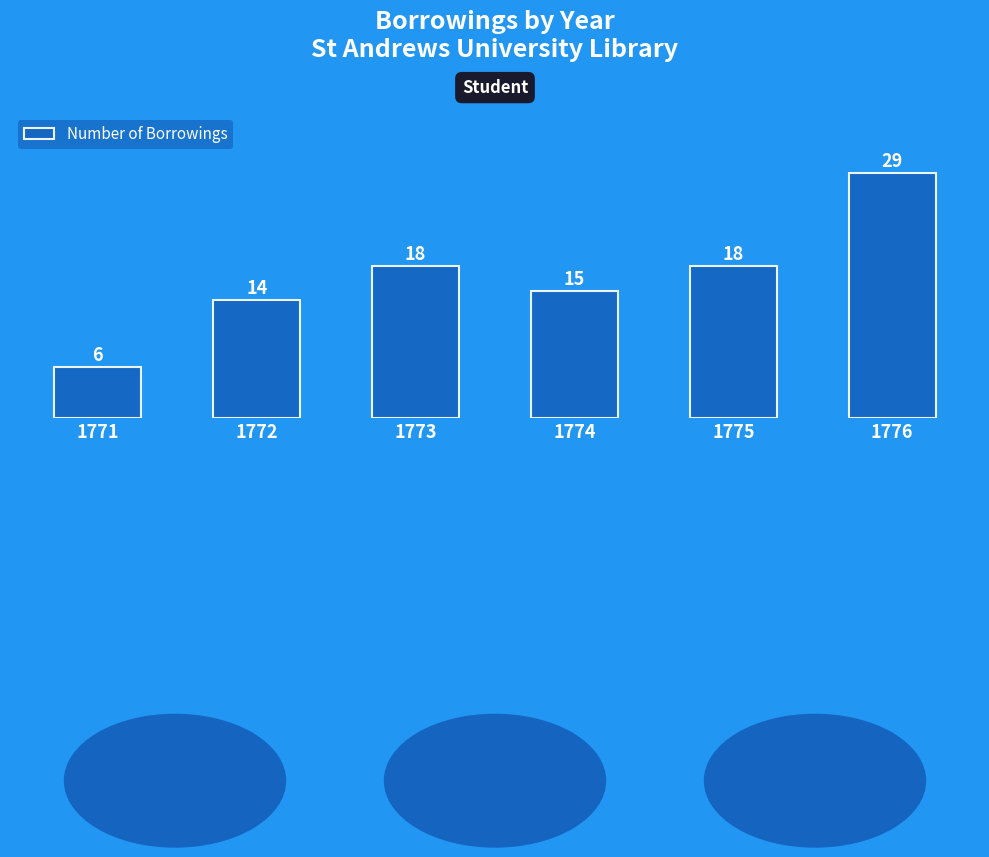

What is the average value?

17